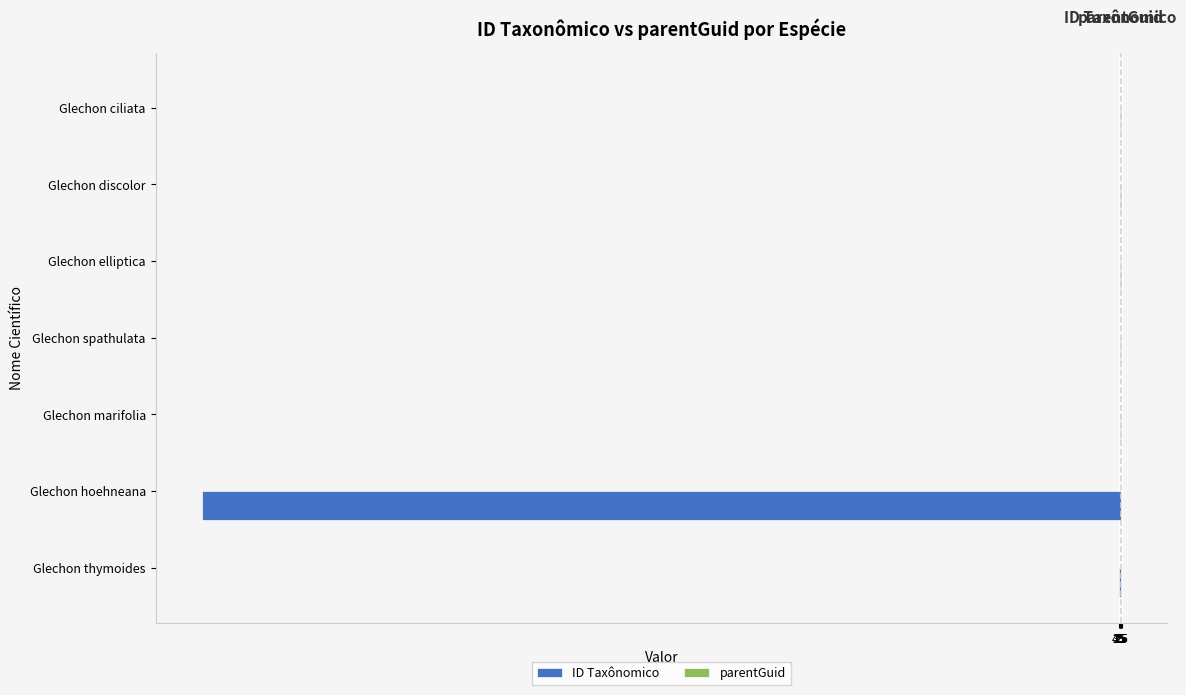

Count the number of data series in this chart.

2